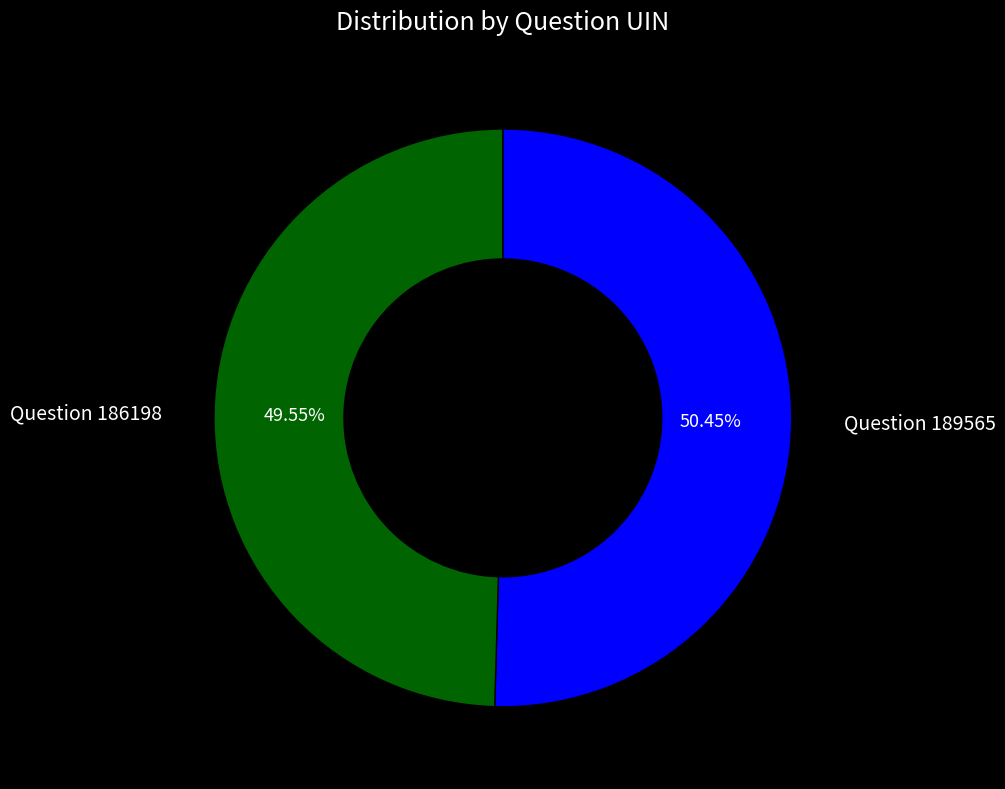

What is the ratio of the value at Question 186198 to the value at Question 189565?

1.0